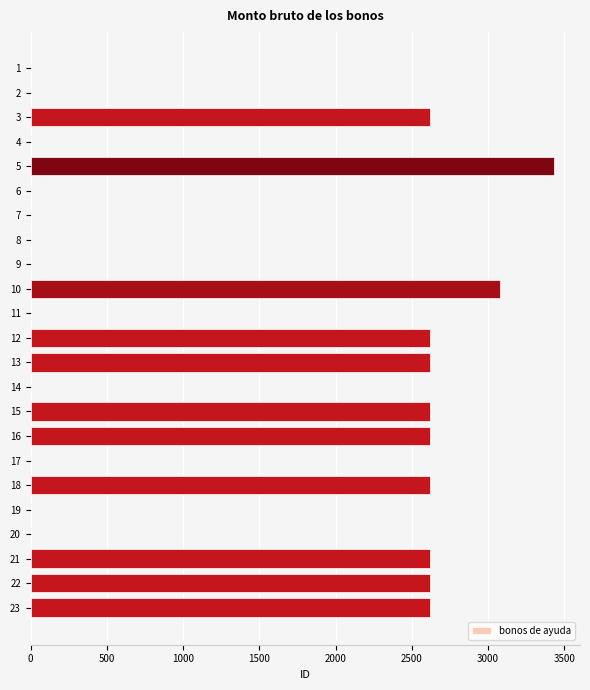

Reading top to bottom, what are all the values shown in this chart?

1=0	2=0	3=2621	4=0	5=3431	6=0	7=0	8=0	9=0	10=3076	11=0	12=2621	13=2621	14=0	15=2621	16=2621	17=0	18=2621	19=0	20=0	21=2621	22=2621	23=2621